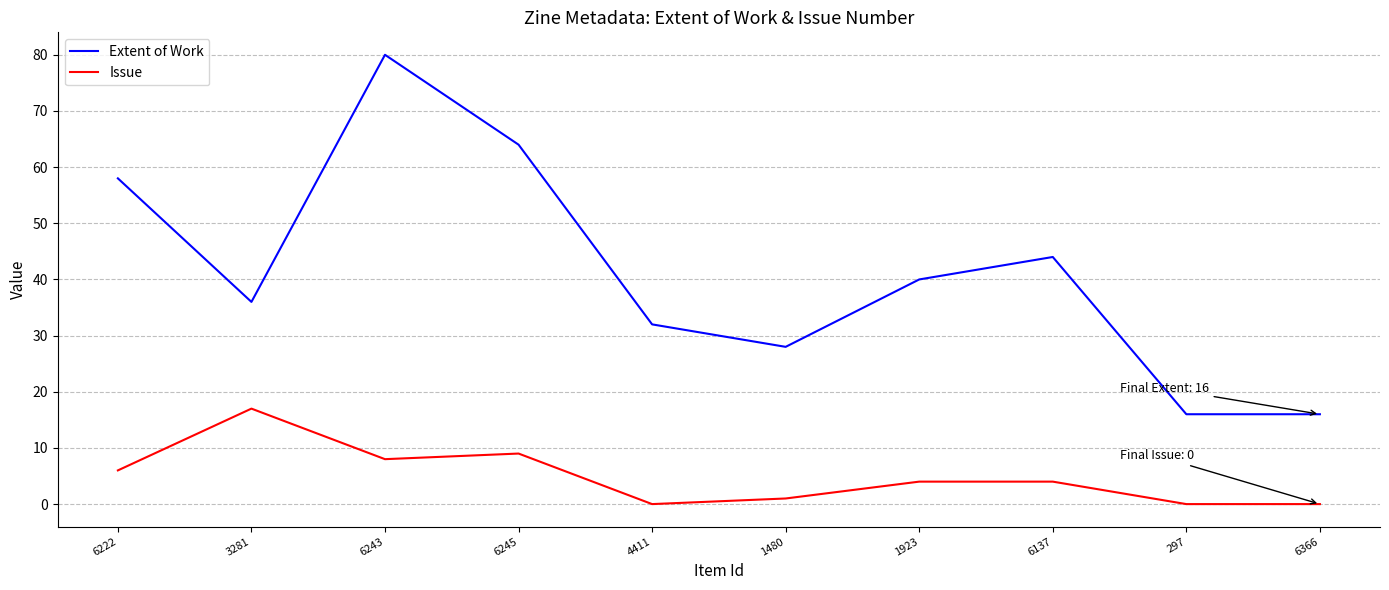

True or false: Issue and Extent of Work intersect in this chart.

False